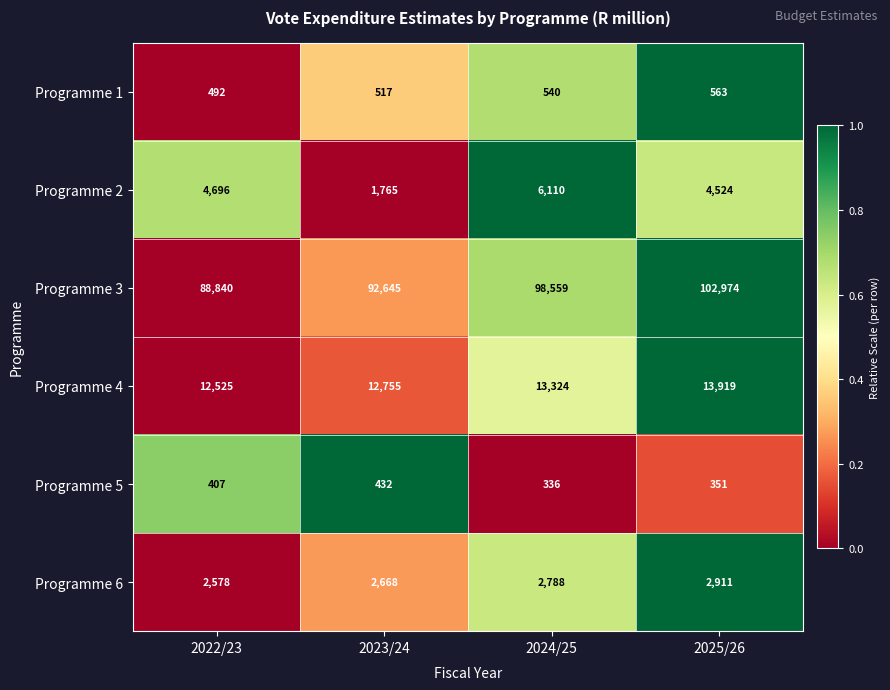

Where is Programme 1 nearest to the value 527?

2023/24